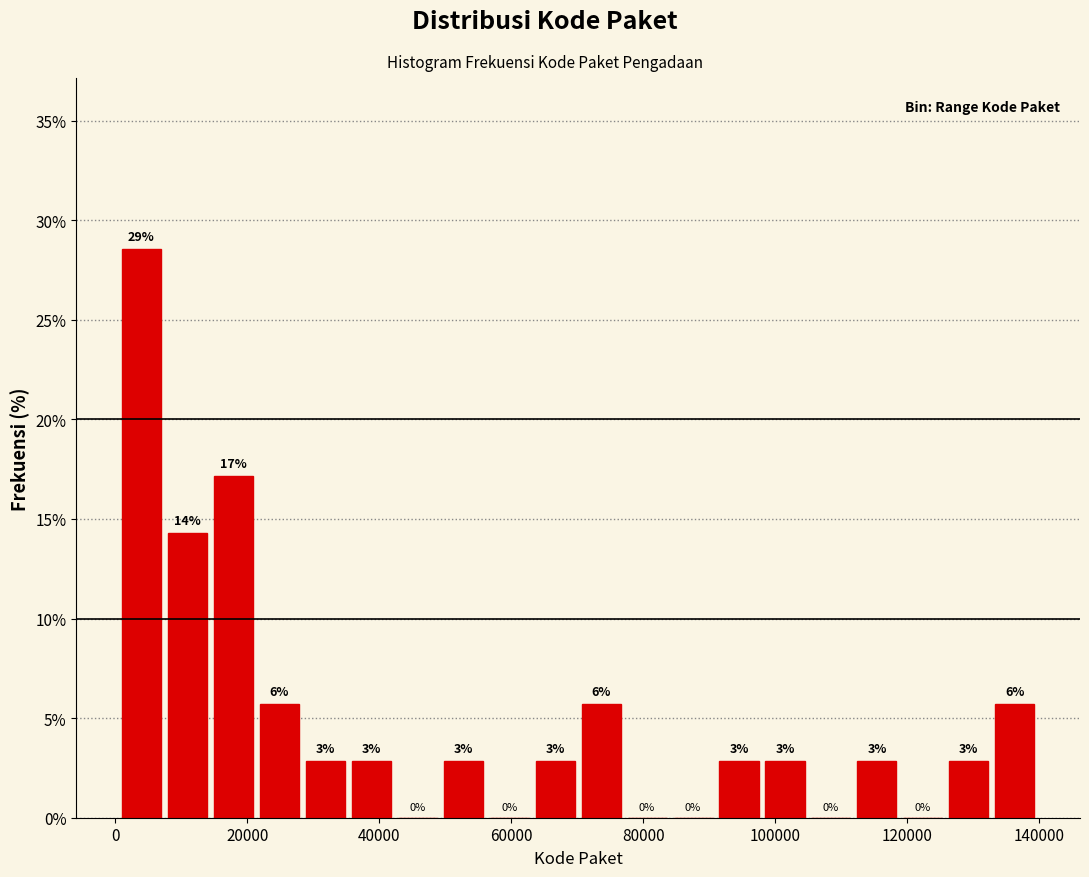

Around what value on the x-axis is the tallest bar? Give the approximate position of its centre, as read against the axis.

4000